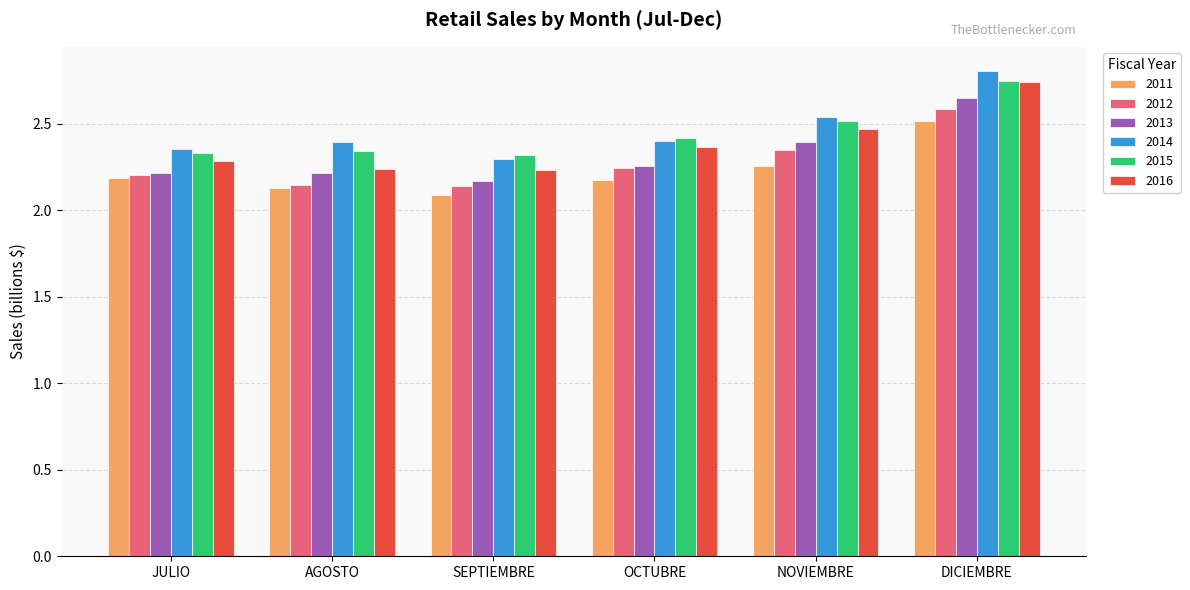

What position from the right is OCTUBRE?

3